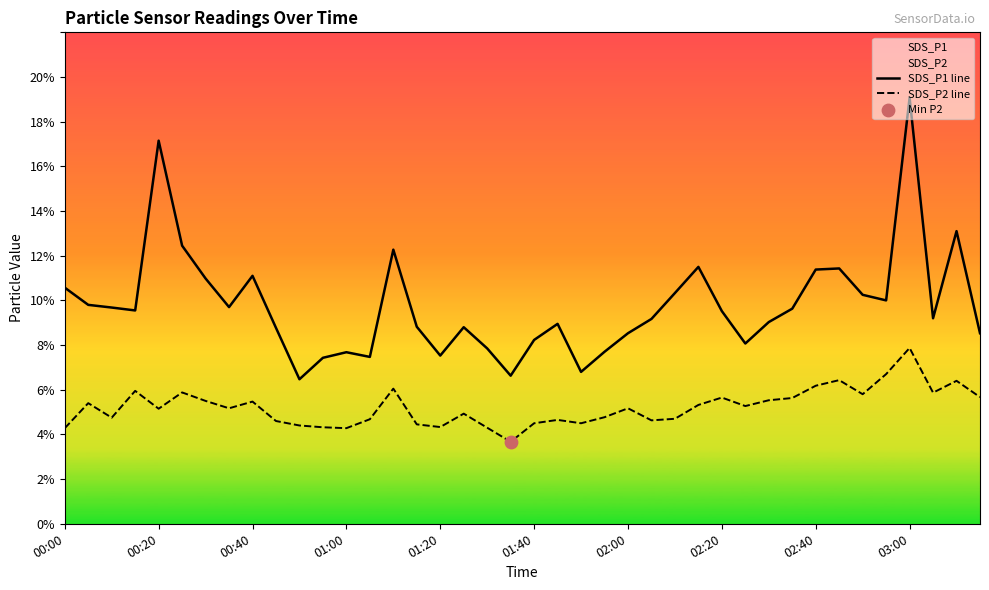

Which series has the largest total across all categories?

SDS_P1 line